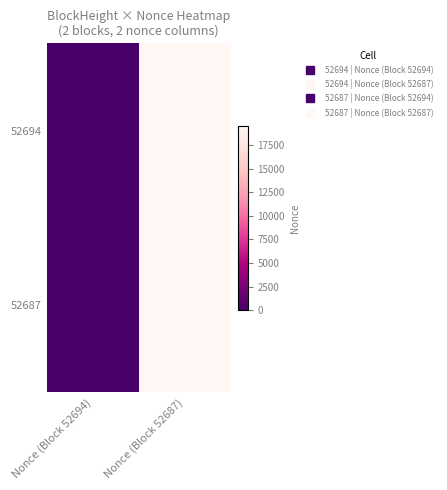

Reading left to right, list all the values displayed in this chart.

52694: Nonce (Block 52694)=0	Nonce (Block 52687)=19568
52687: Nonce (Block 52694)=0	Nonce (Block 52687)=19568